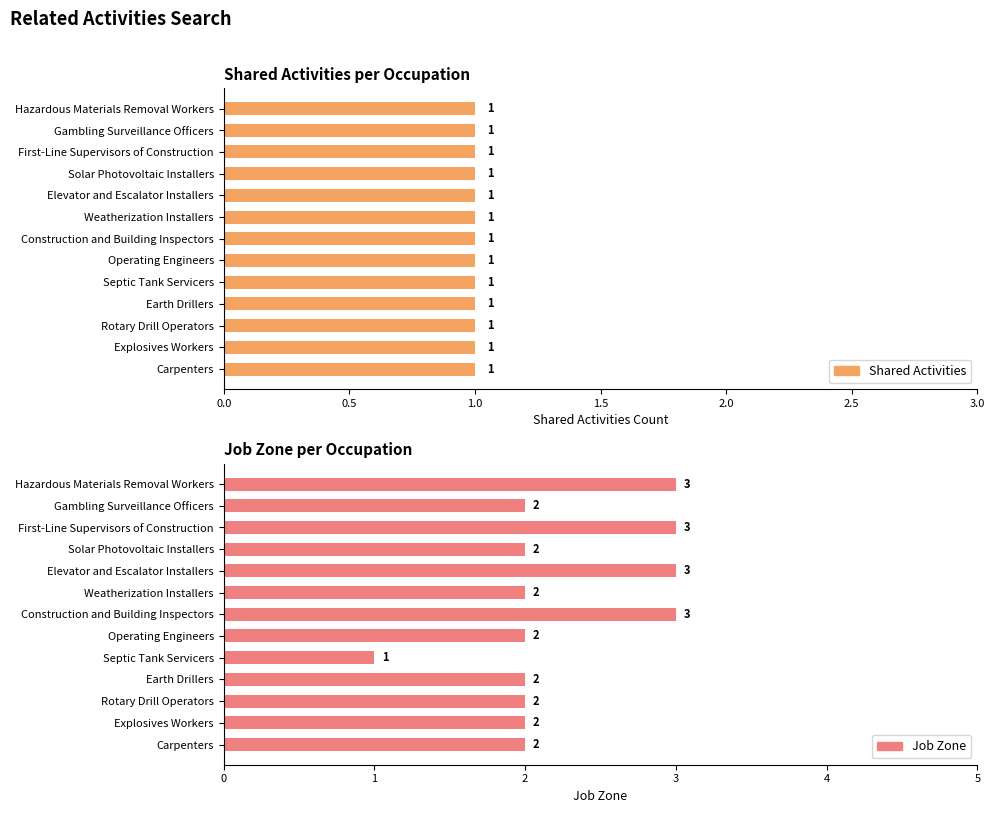

How many bars are there in total?

26